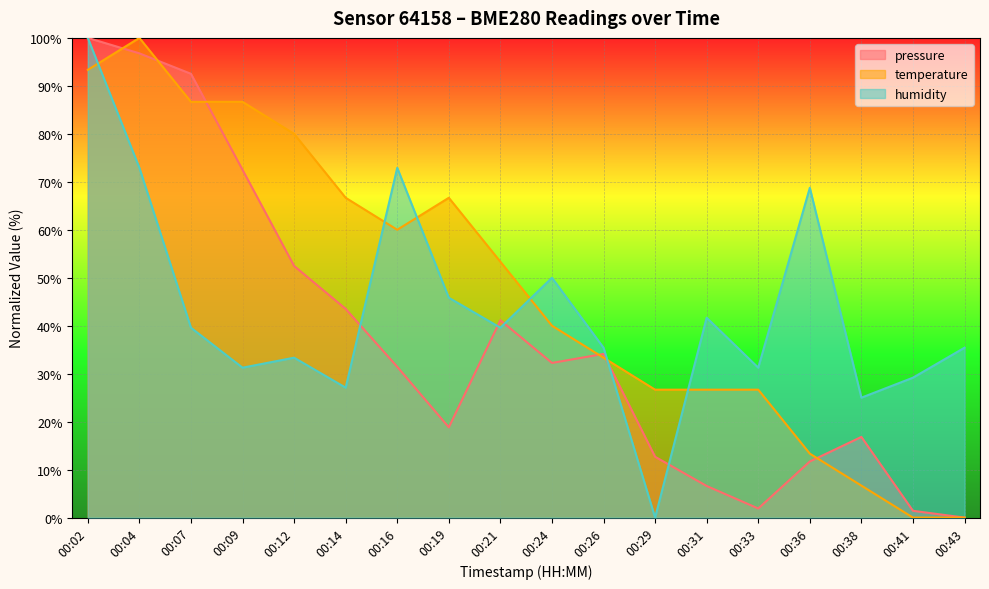

How many lines are shown in the chart?

3